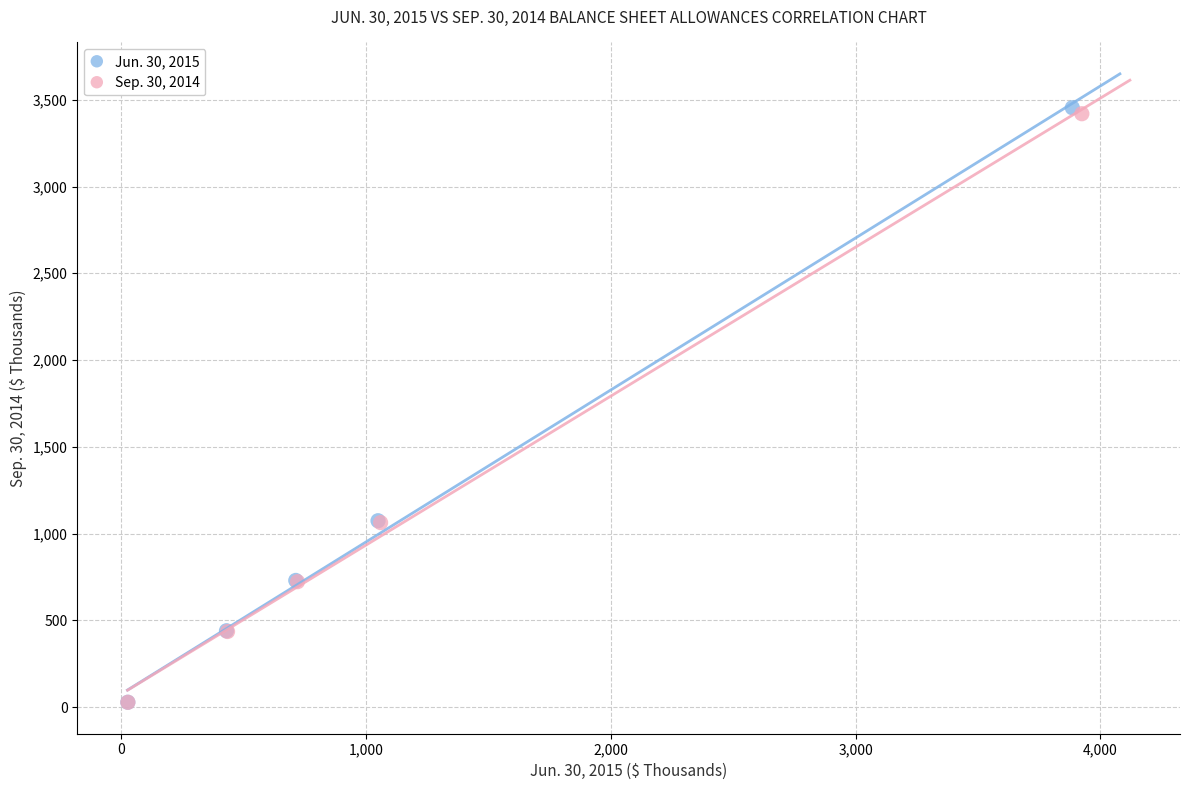

Which series has the largest Y range (max minus min)?

Jun. 30, 2015